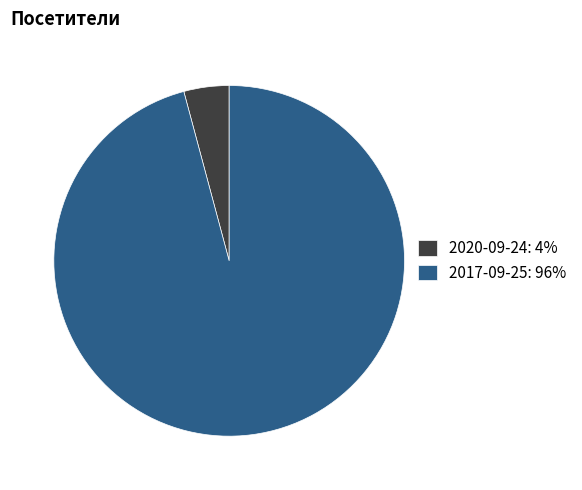

Which category has the smallest portion of the pie?

2020-09-24